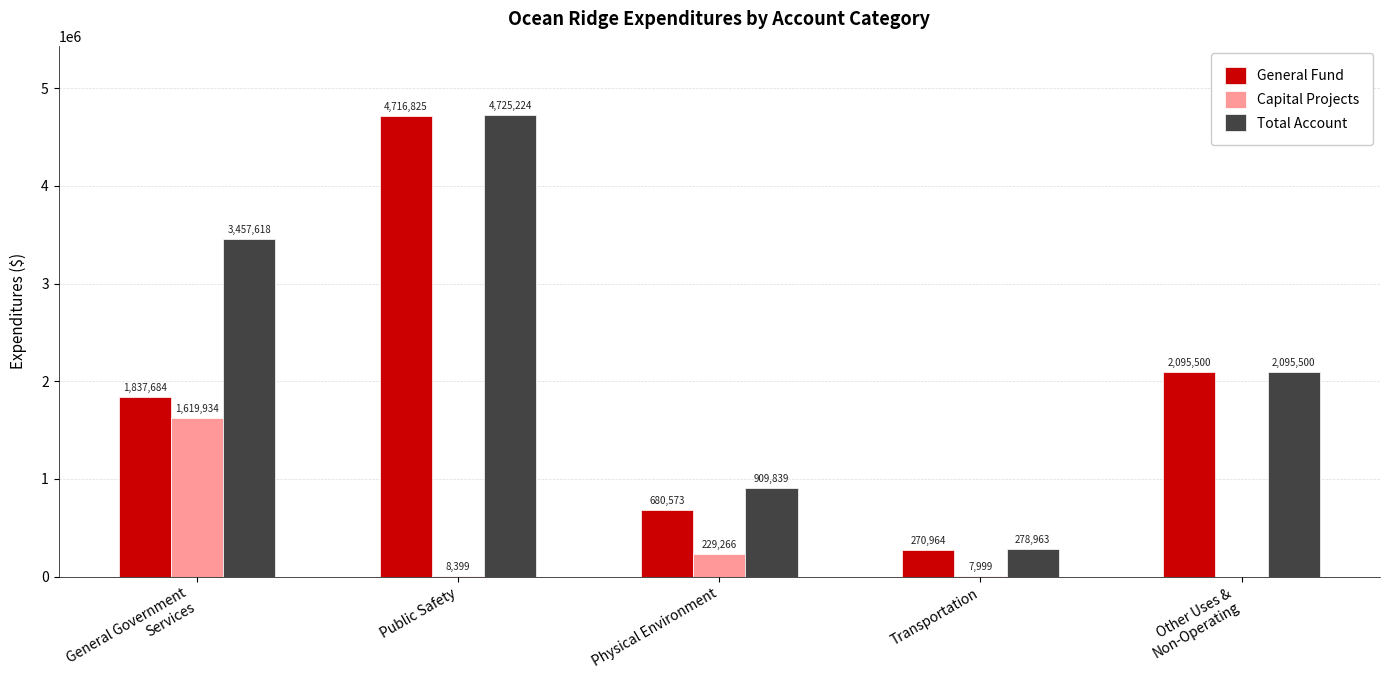

Between Public Safety and Transportation, which series saw the biggest shift?

Total Account